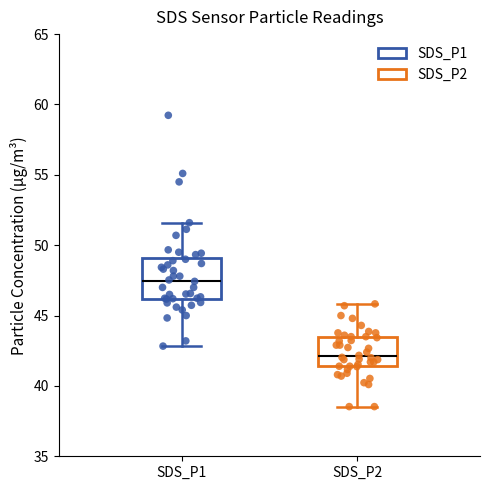

Reading left to right, transcribe this box plot: for each box, give where its median line is, the range the box spans, and where its two whiskers end, as read against the y-axis. The values are not printed on the chart, so give them approximately, as read against the axis.

SDS_P1: median 47.5, box 46.0 to 49.0, whiskers 43.0 to 51.5
SDS_P2: median 42.0, box 41.5 to 43.5, whiskers 38.5 to 46.0